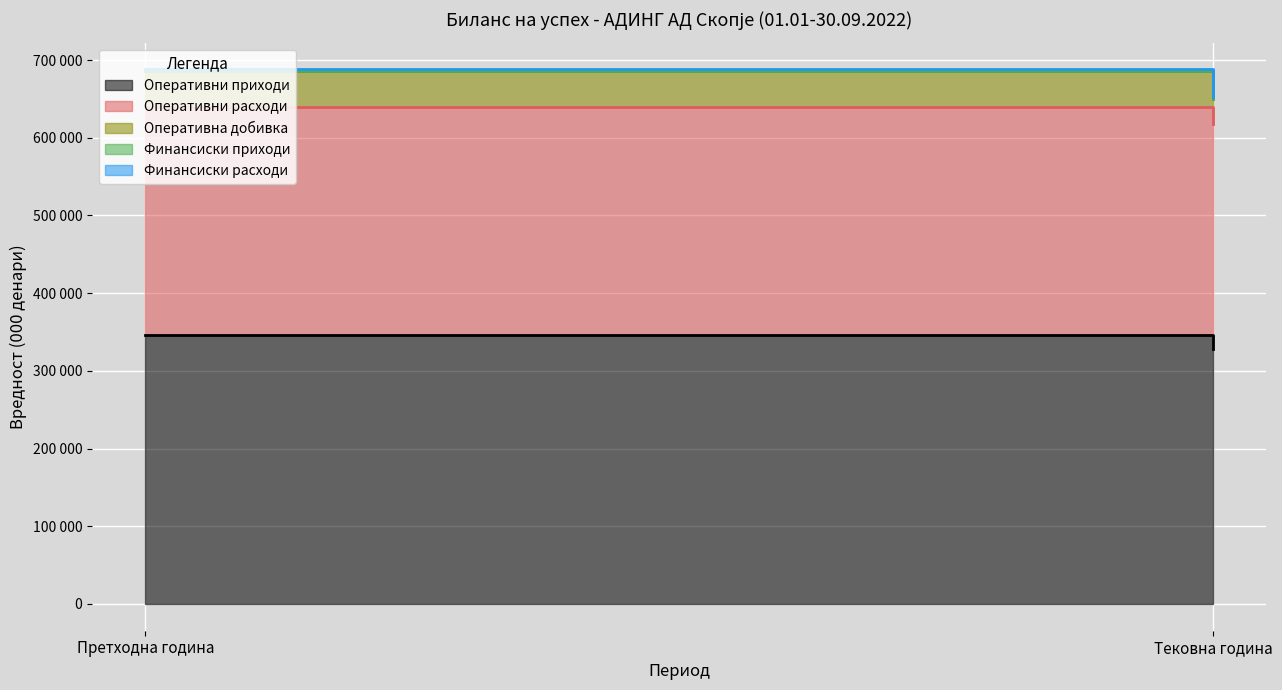

The value of Финансиски расходи at Претходна година is 1978. True or false?

True